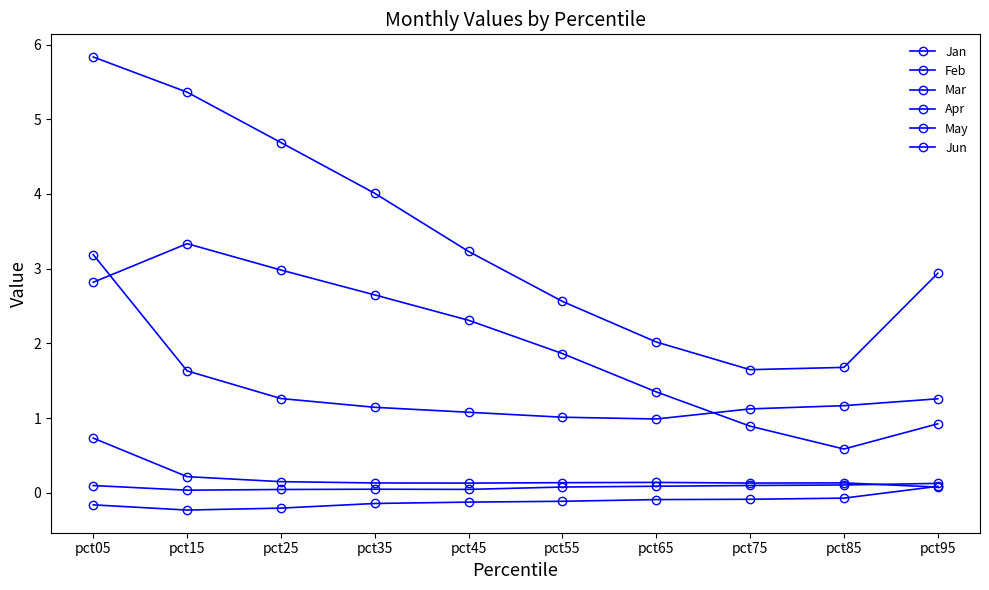

At which category is the sum across all series the highest?

pct05